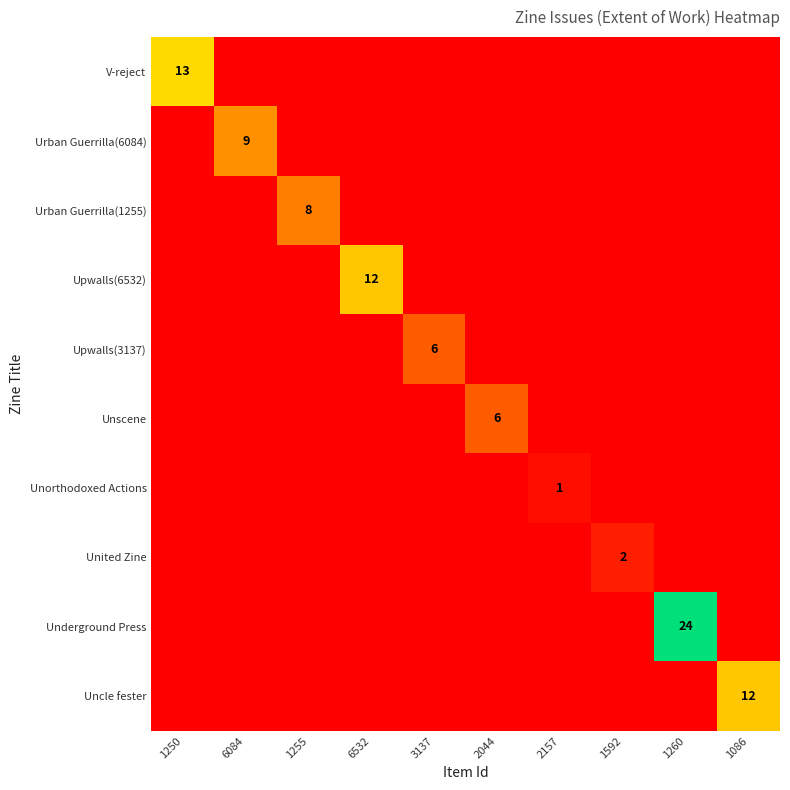

True or false: Urban Guerrilla(1255) has a value of 8 at 1255.

True